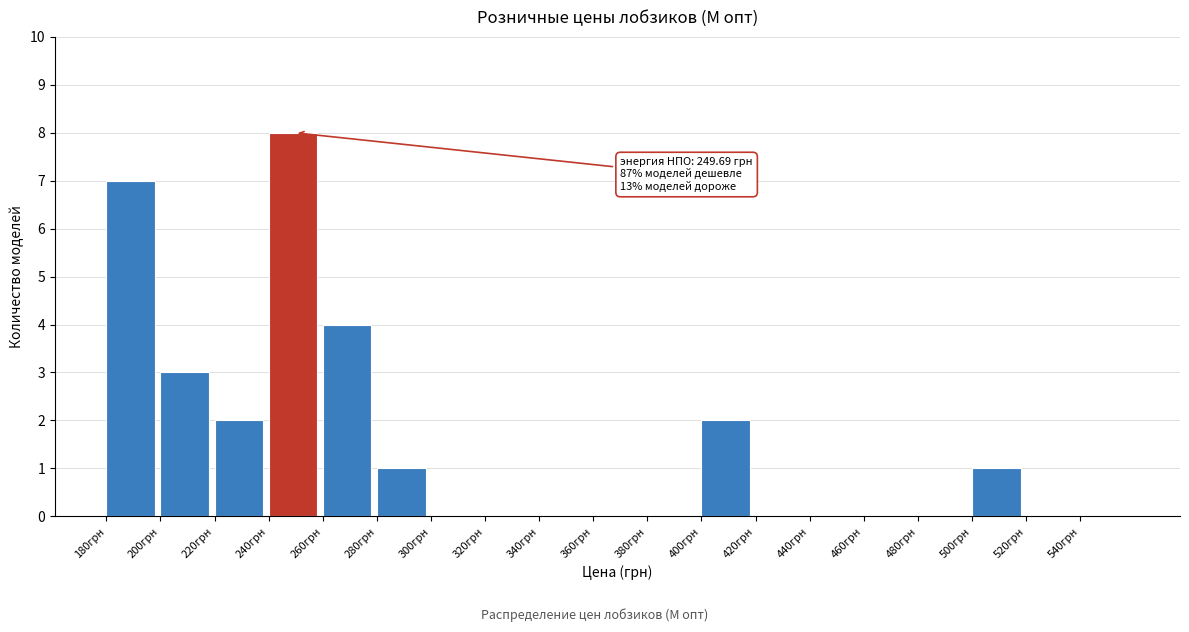

Which range on the x-axis has the tallest bar?

240 to 260